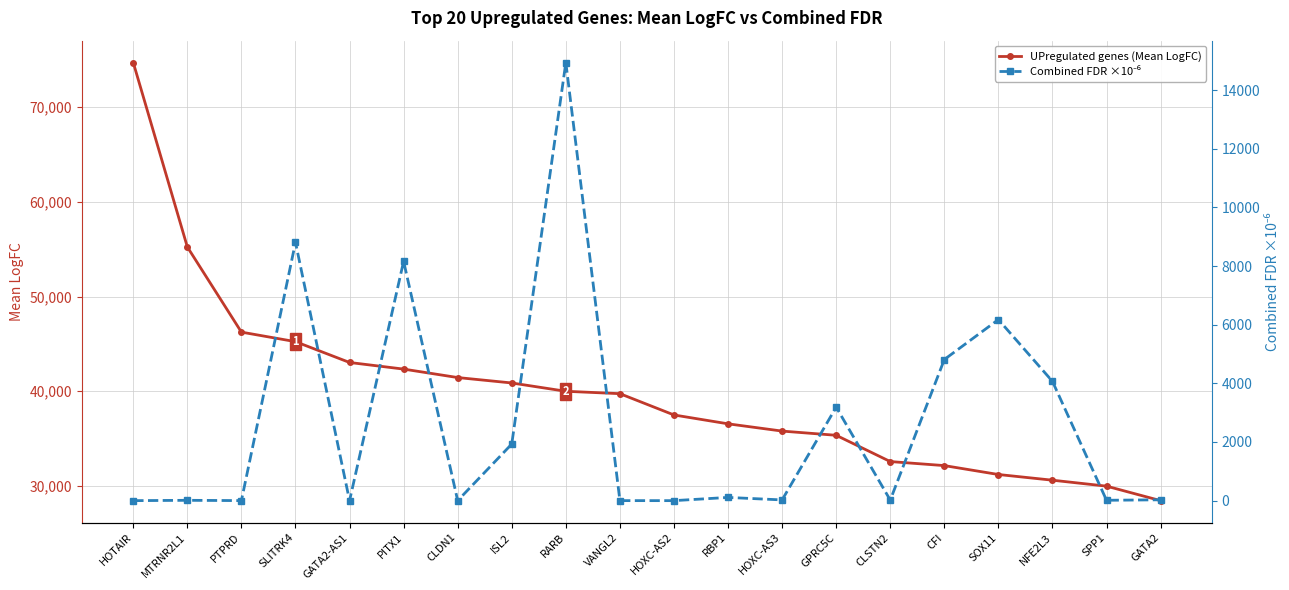

What is the difference between the UPregulated genes (Mean LogFC) values at VANGL2 and HOXC-AS2?

2247